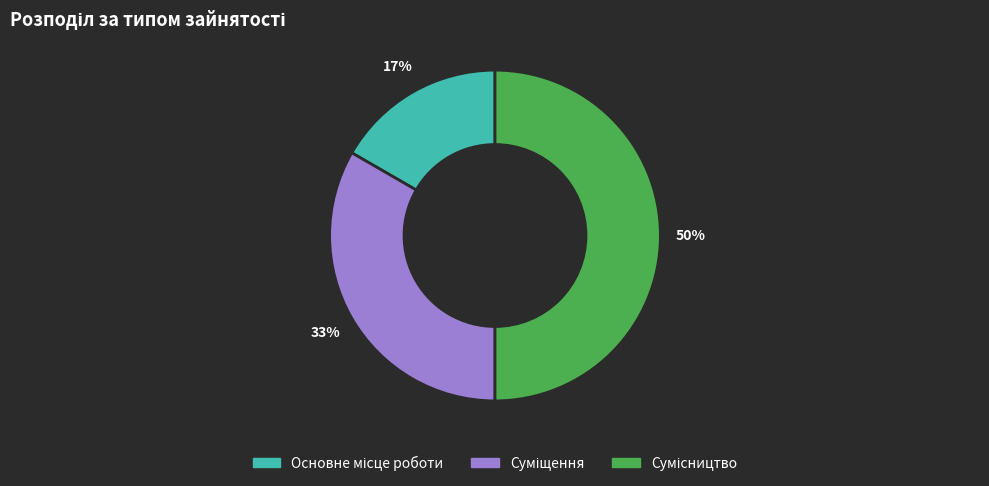

To the nearest percent, what is the average slice percentage?

33%